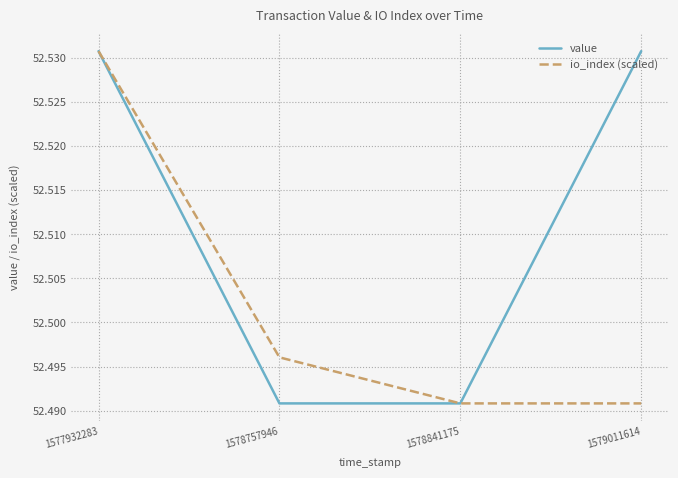

Count the io_index (scaled) values in the range 52 to 53.

4